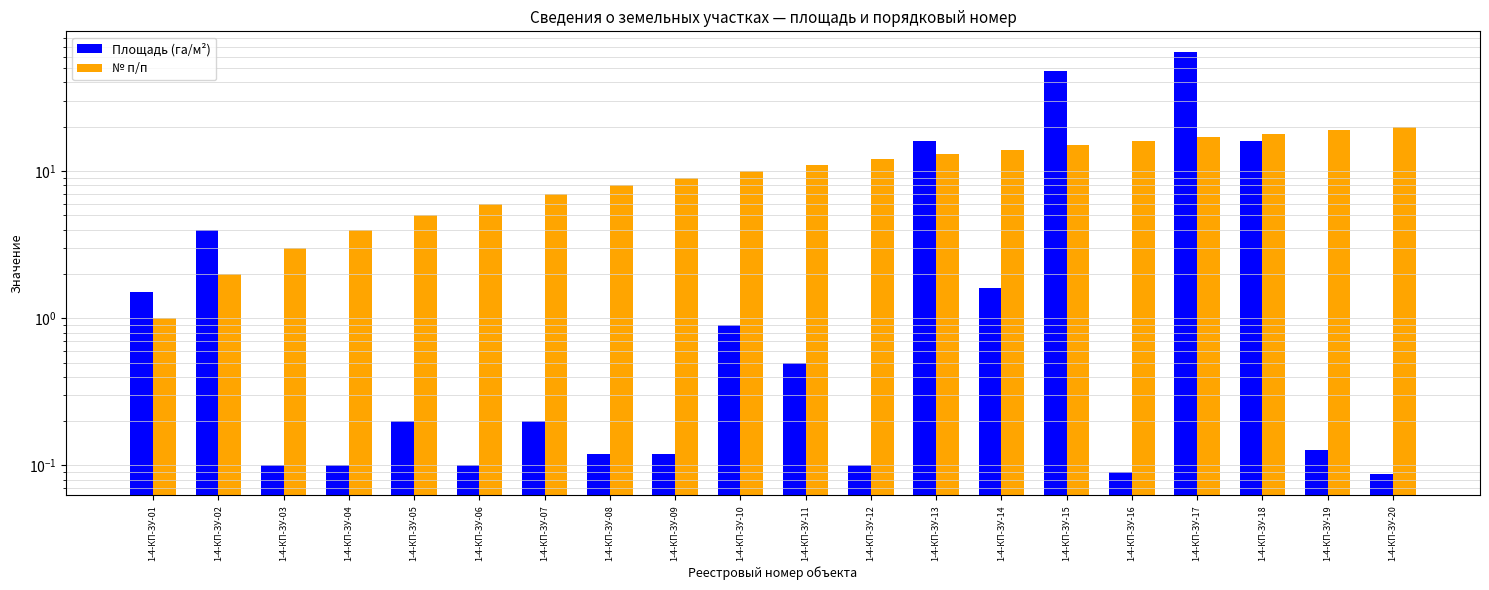

Which series has the largest total across all categories?

№ п/п